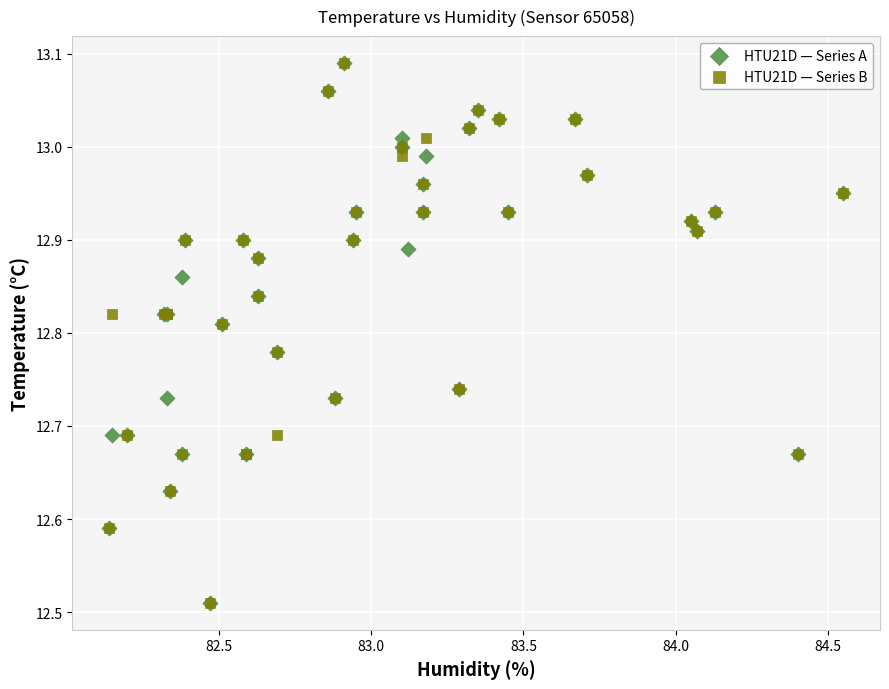

What are all the series names shown in the legend?

HTU21D — Series A, HTU21D — Series B